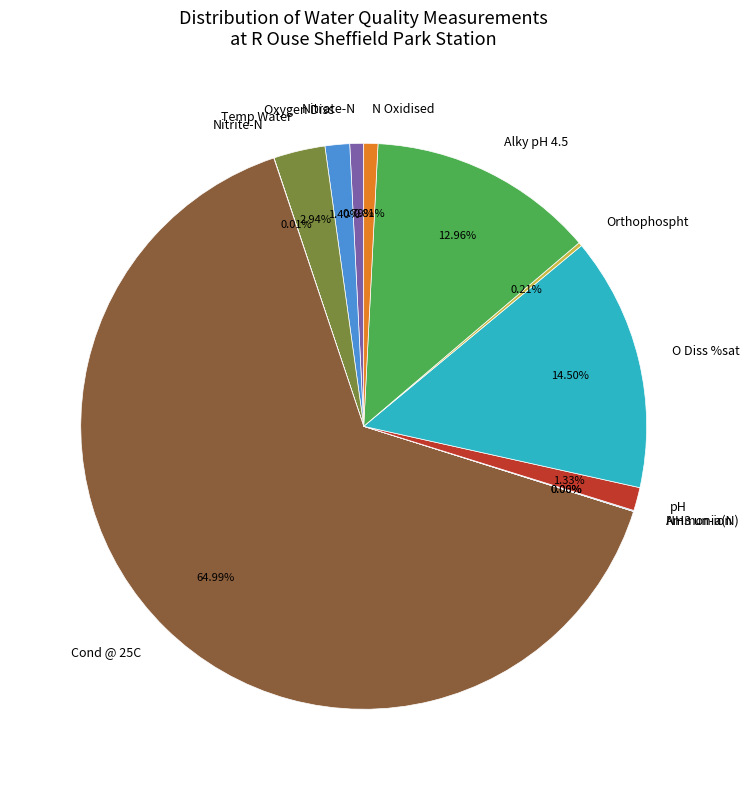

Approximately how many times larger is the value at Cond @ 25C compared to Temp Water?

22.1